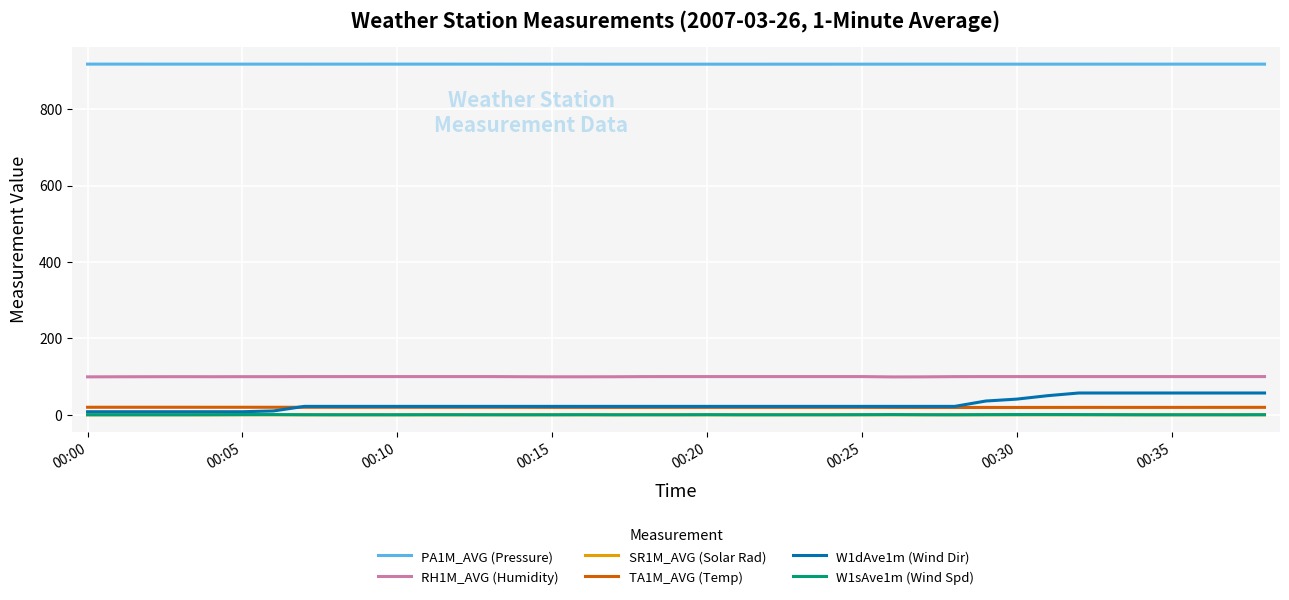

Which series has the largest total across all categories?

PA1M_AVG (Pressure)